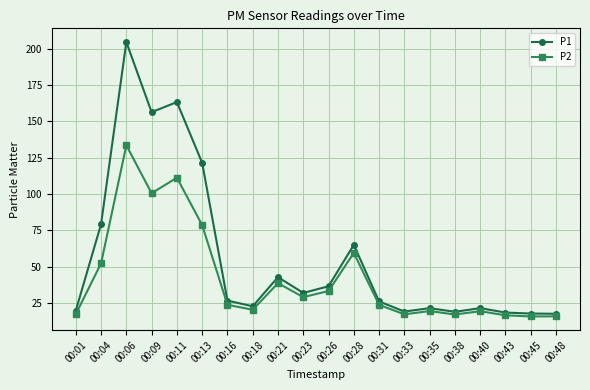

True or false: P1 and P2 intersect in this chart.

False